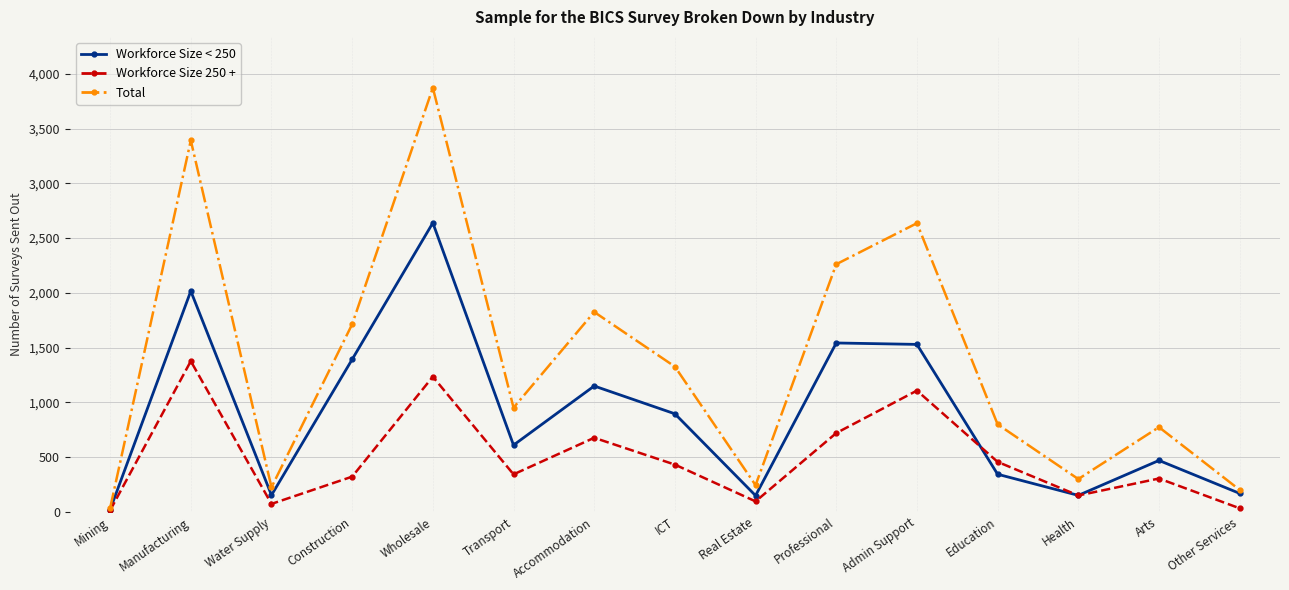

Which series has the largest total across all categories?

Total